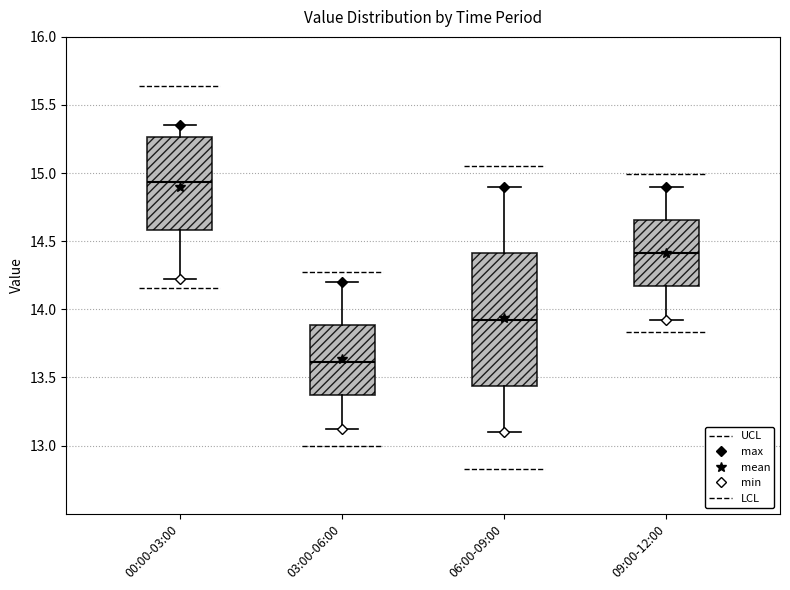

Comparing the boxes themselves (not the whiskers), which one is the tallest?

06:00-09:00